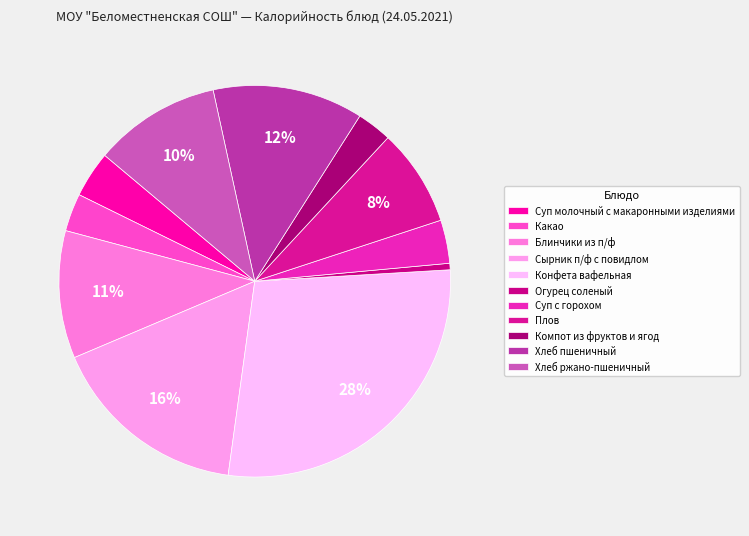

What percentage is NOT represented by Хлеб пшеничный?

87.6%